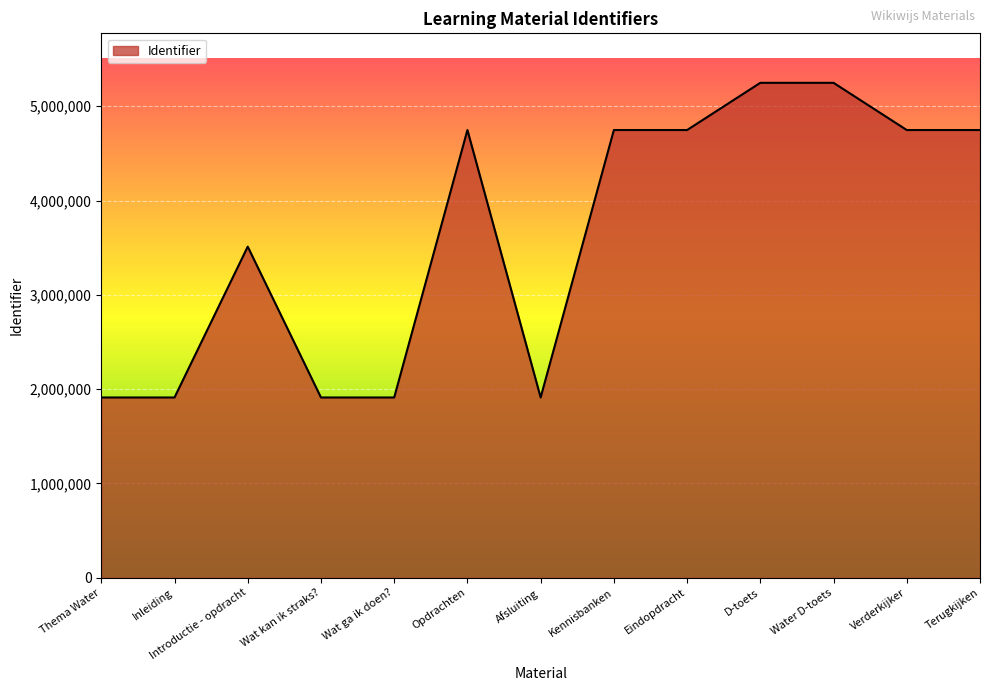

Read the value at Introductie - opdracht, to the nearest 50.

3510850